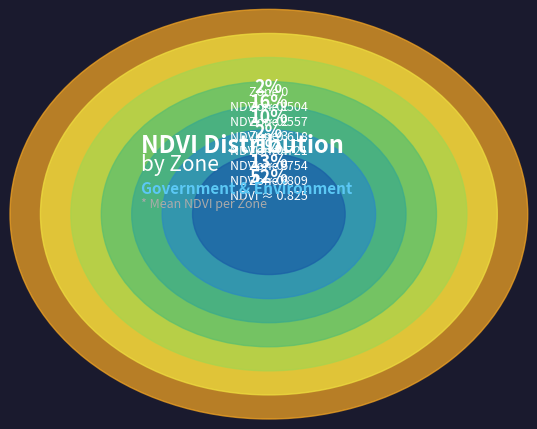

To the nearest percent, what is the combined percentage of Zone 6 and Zone 5?

66%